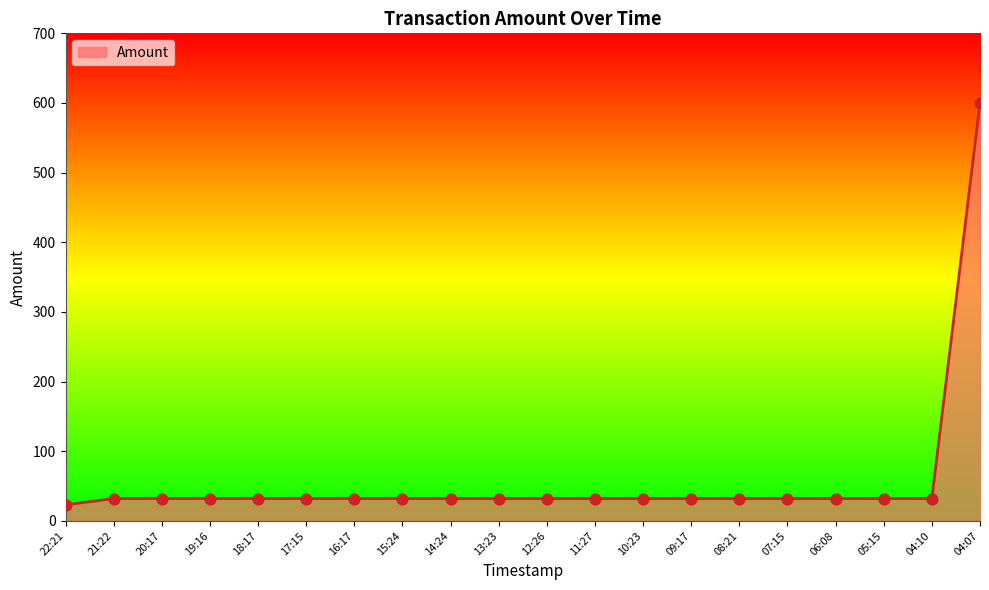

Approximately how many times larger is the value at 13:23 compared to 11:27?

1.0